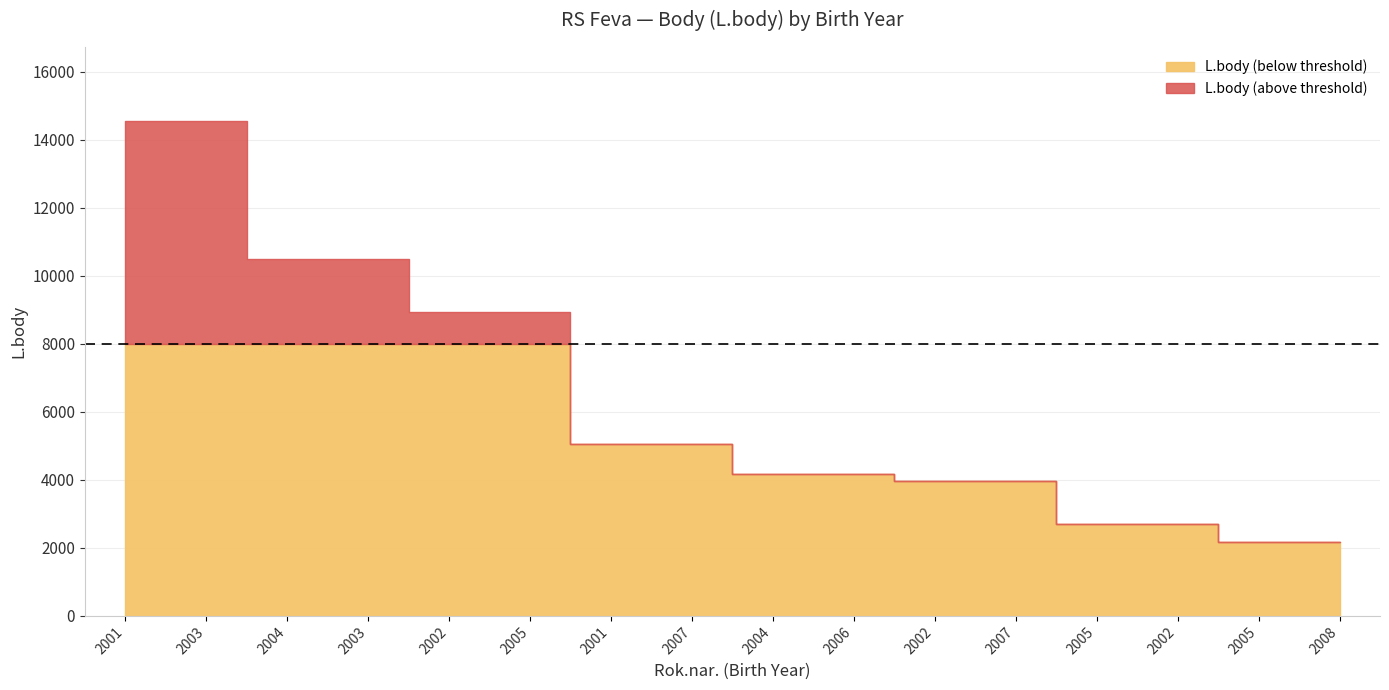

Reading left to right, extract all data points from this chart.

2001=14540	2003=14540	2004=10476	2003=10476	2002=8946	2005=8946	2001=5058	2007=5058	2004=4161	2006=4161	2002=3974	2007=3974	2005=2704	2002=2704	2005=2175	2008=2175